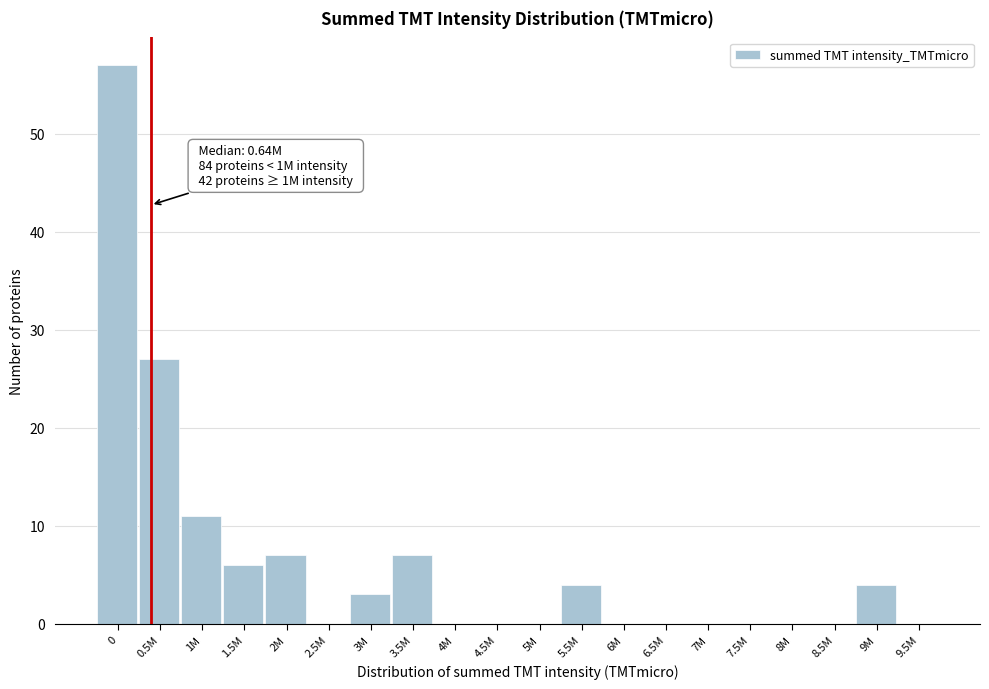

Reading left to right, transcribe all the data shown in this chart.

0=57	0.5M=27	1M=11	1.5M=6	2M=7	2.5M=0	3M=3	3.5M=7	4M=0	4.5M=0	5M=0	5.5M=4	6M=0	6.5M=0	7M=0	7.5M=0	8M=0	8.5M=0	9M=4	9.5M=0